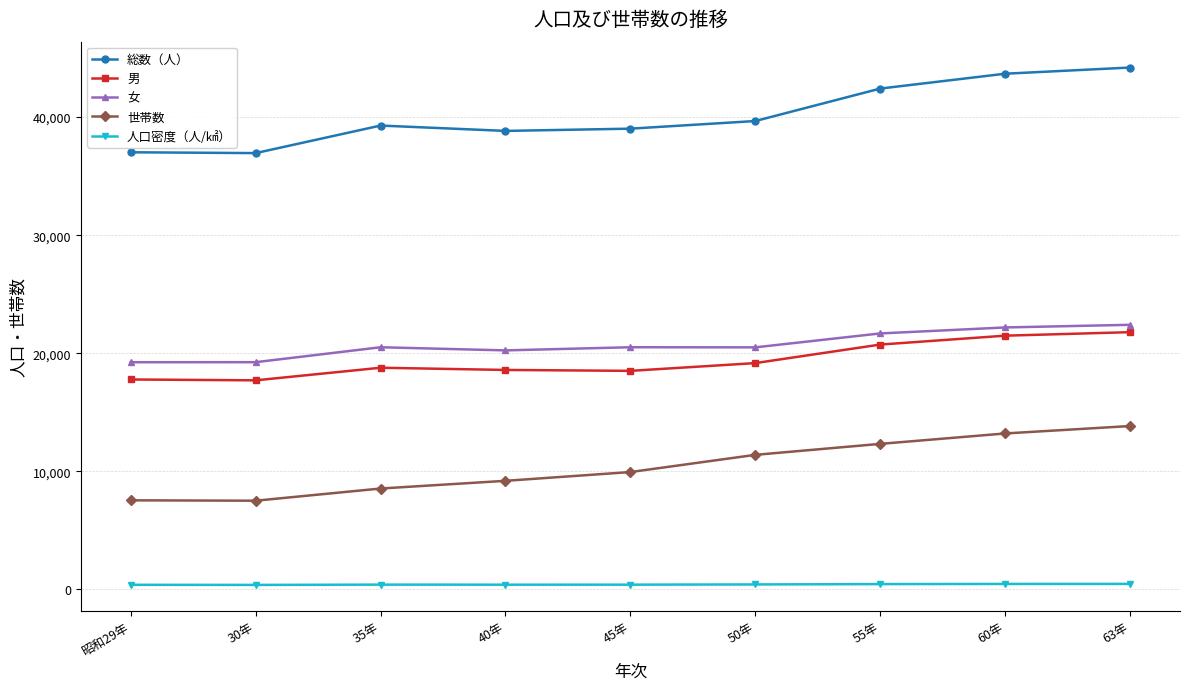

At how many categories does at least one series exceed 35215?

9